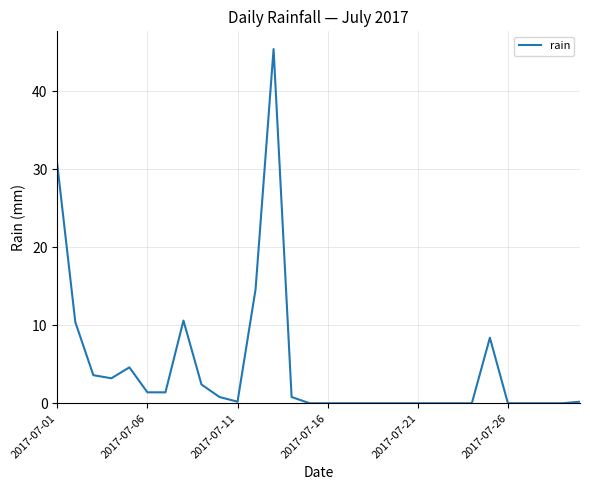

What is the difference between the maximum and minimum values?

45.4